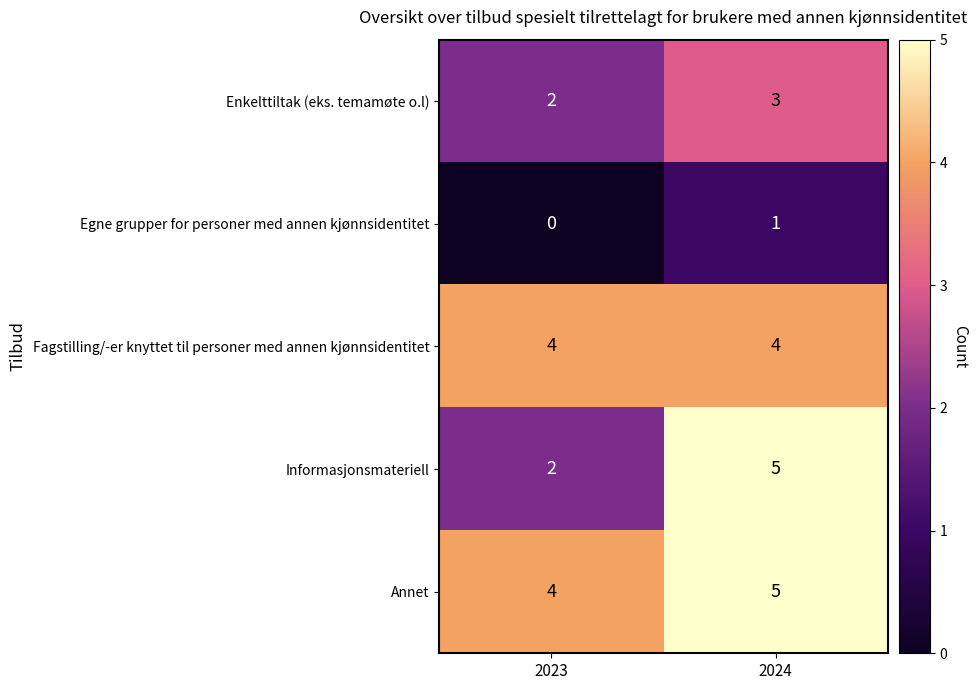

Which series has the largest range (max minus min)?

Informasjonsmateriell